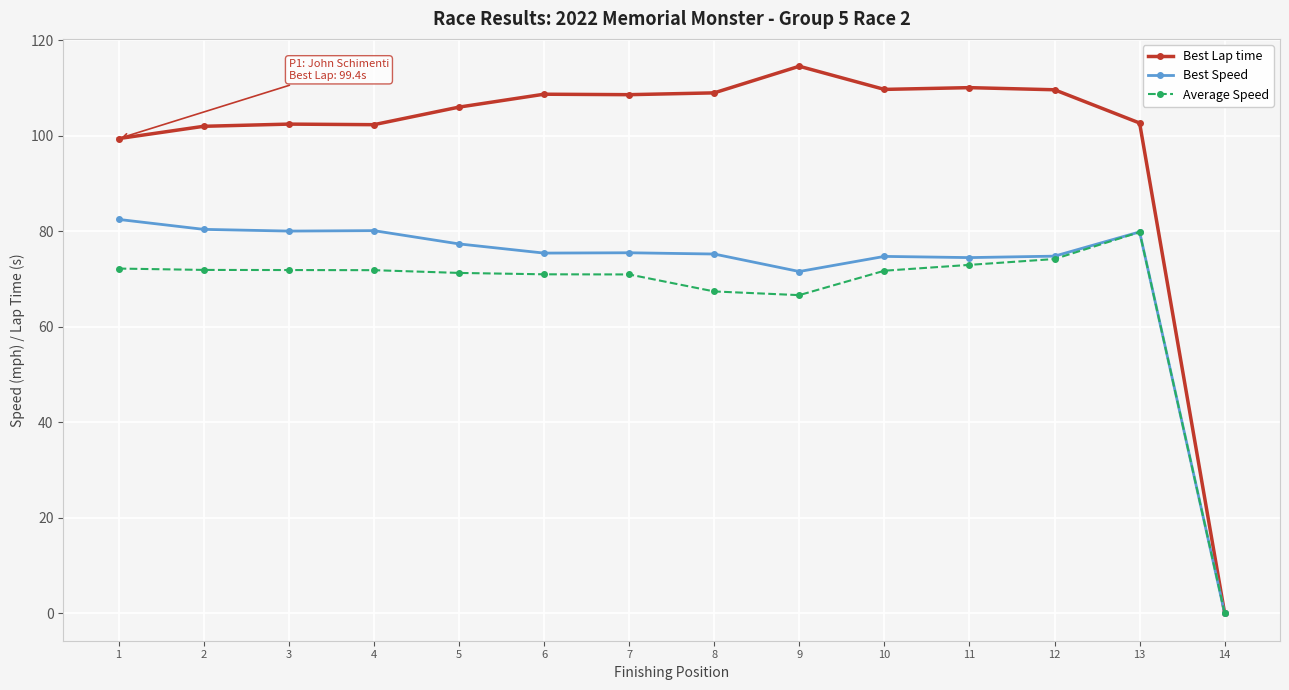

What is the difference between the highest and lowest values at 12?

35.4